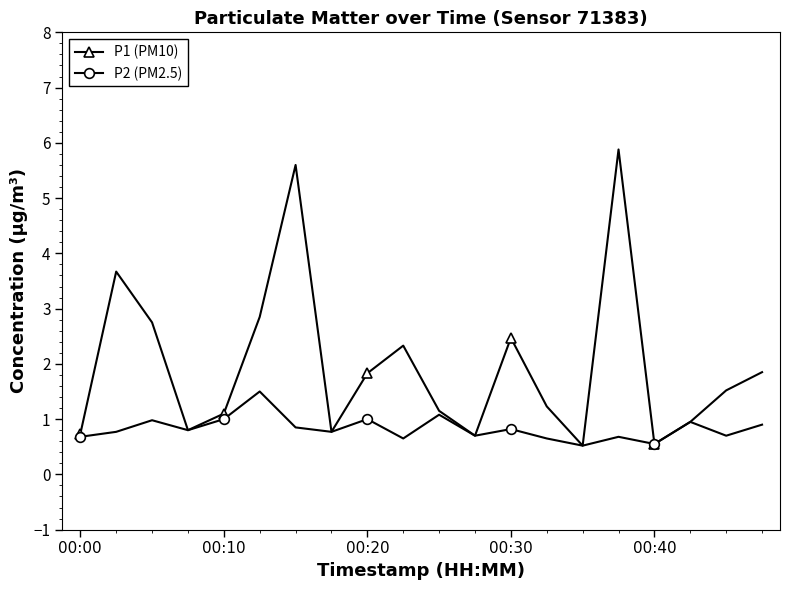

Which series has the widest spread of values?

P1 (PM10)